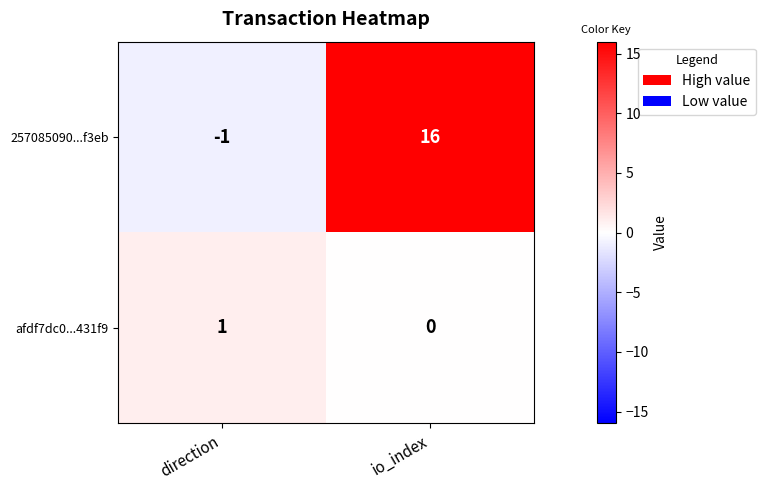

Count the number of data series in this chart.

2